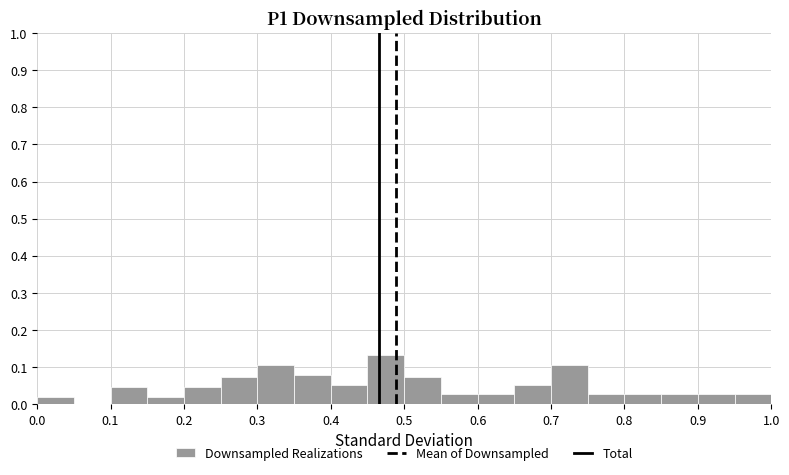

How tall is the bar that spans 0.65 to 0.70 on the x-axis? The values are not printed on the chart, so give them approximately, as read against the axis.

0.05